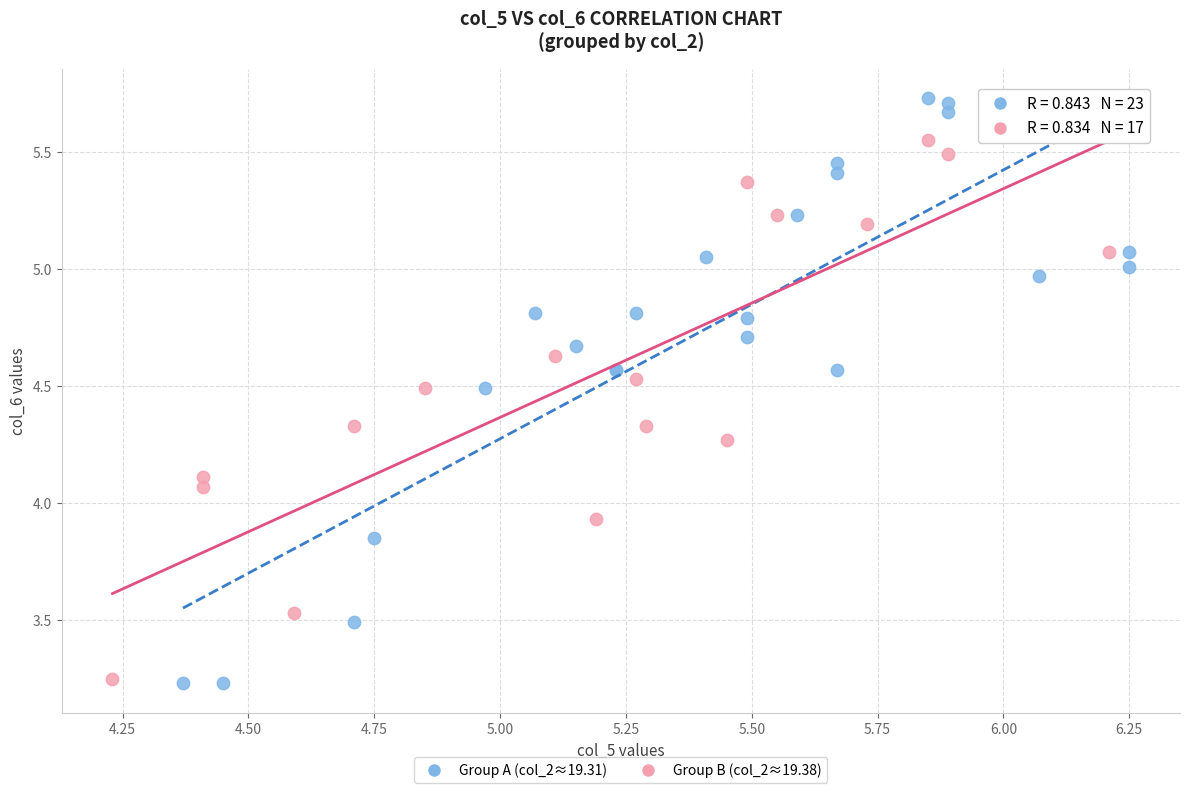

Which series reaches the maximum Y coordinate?

Group A (col_2≈19.31)